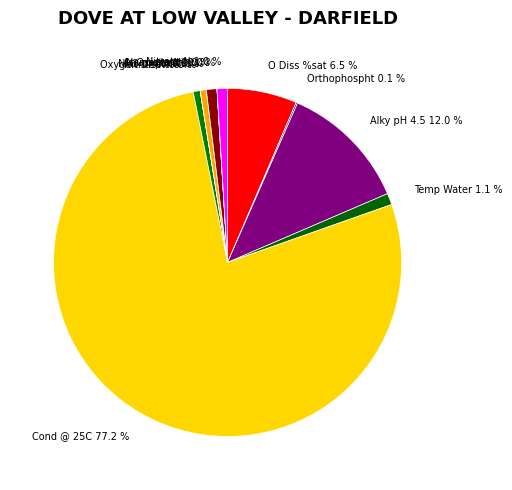

Combined, do pH 0.6 % and N Oxidised 1.0 % account for over 50%?

No